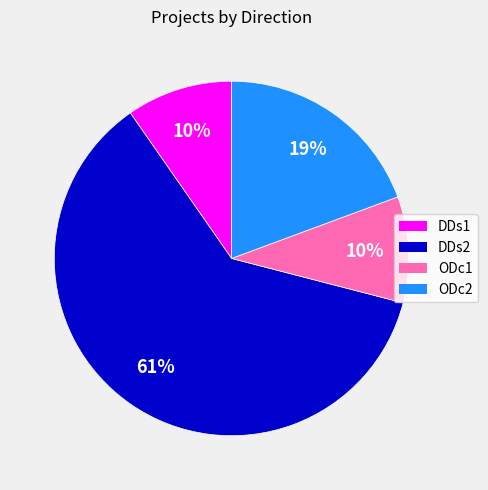

Which has a higher value, ODc2 or ODc1?

ODc2